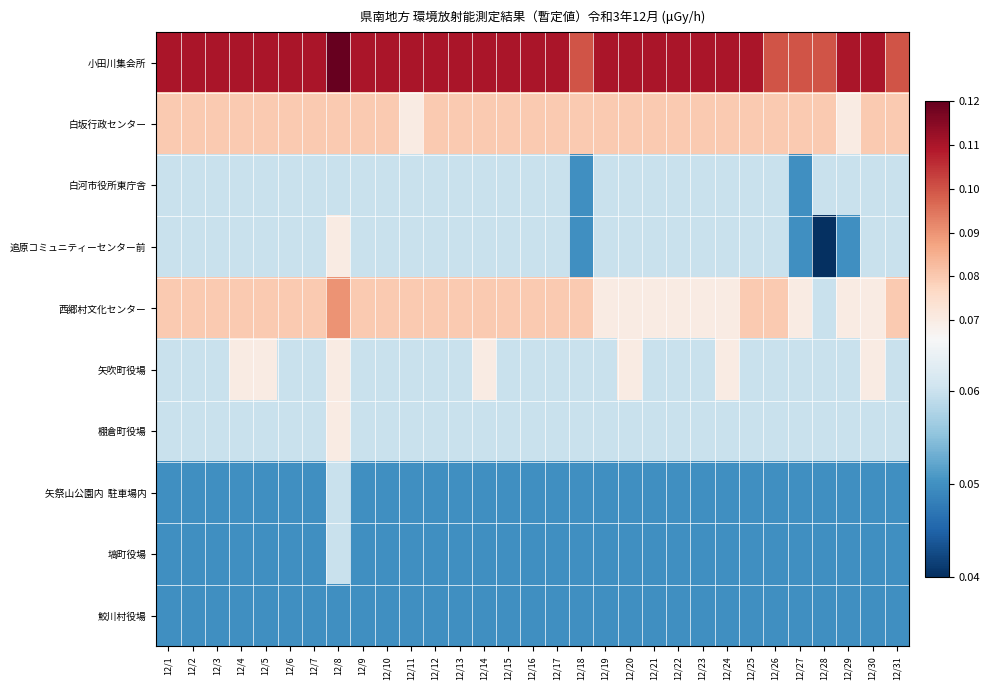

At 12/6, list the series in order from largest to smallest.

小田川集会所, 白坂行政センター, 西郷村文化センター, 白河市役所東庁舎, 追原コミュニティーセンター前, 矢吹町役場, 棚倉町役場, 矢祭山公園内 駐車場内, 塙町役場, 鮫川村役場